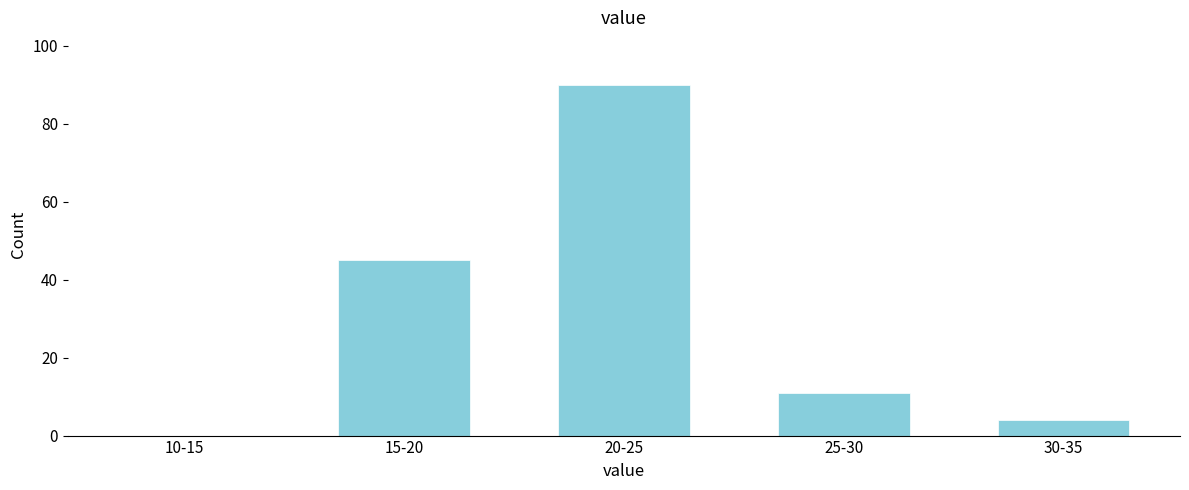

Reading left to right, extract all data points from this chart.

10-15=0	15-20=45	20-25=90	25-30=11	30-35=4